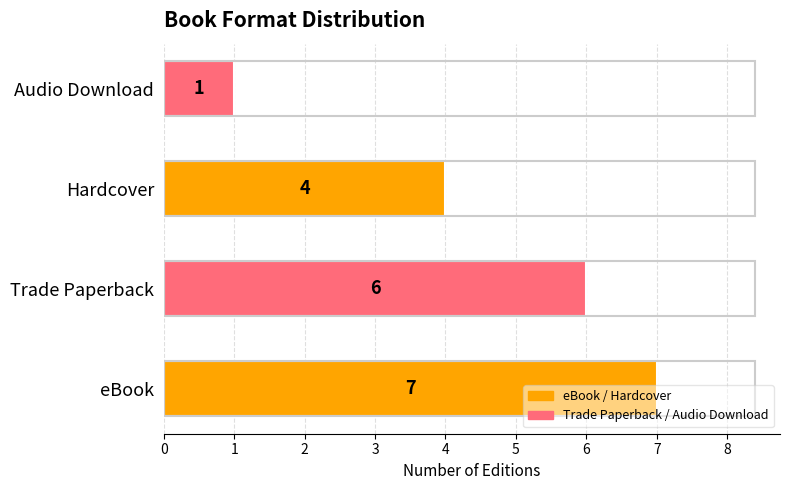

Is it true that the value at eBook is 9?

False